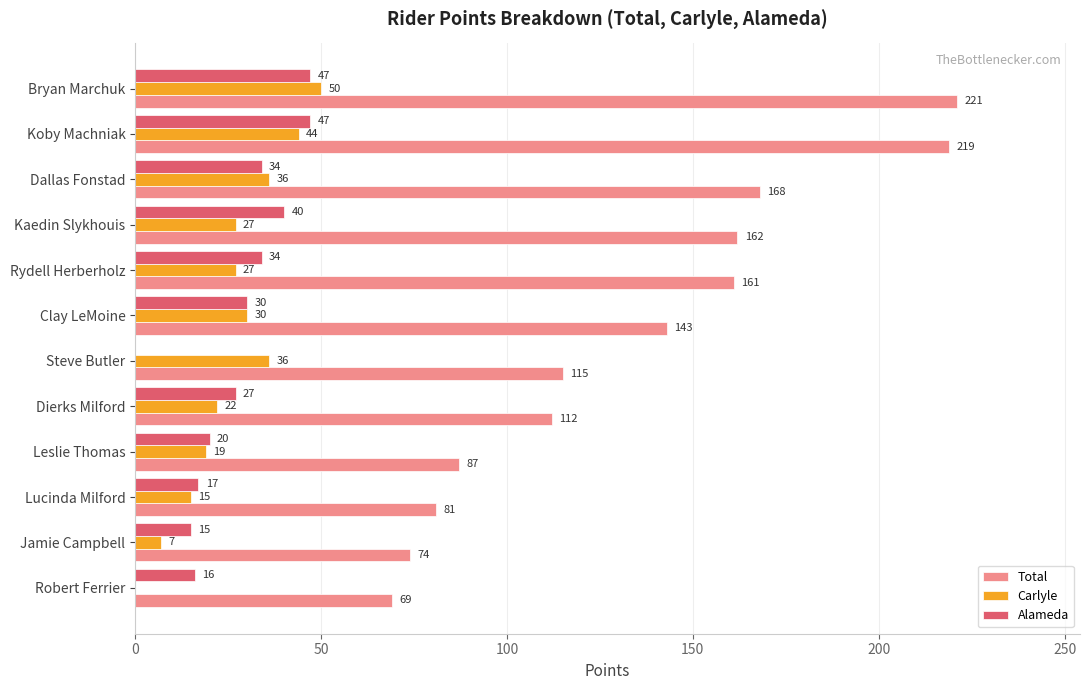

At which category is the sum across all series the highest?

Bryan Marchuk